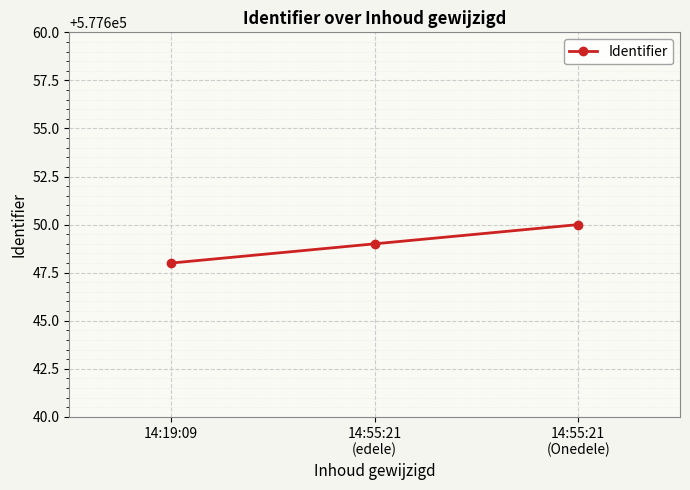

What is the ratio of the value at 14:19:09 to the value at 14:55:21
(edele)?

1.0